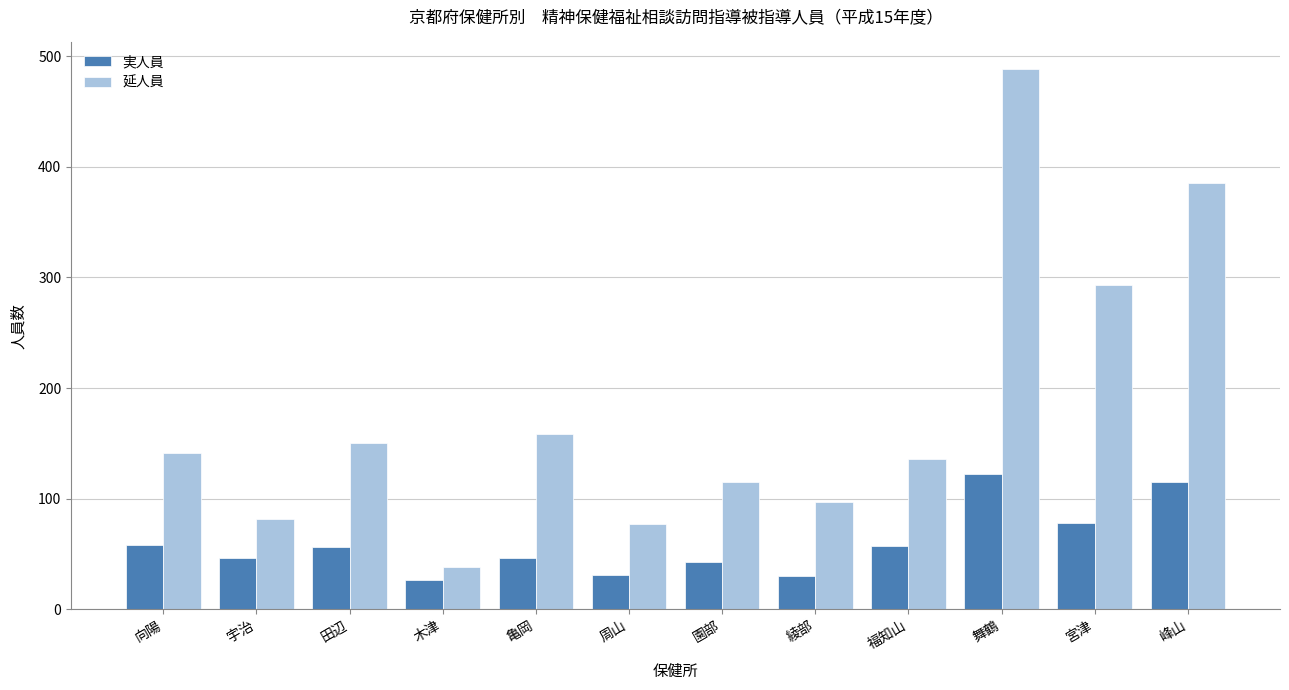

At which category is the sum across all series the highest?

舞鶴